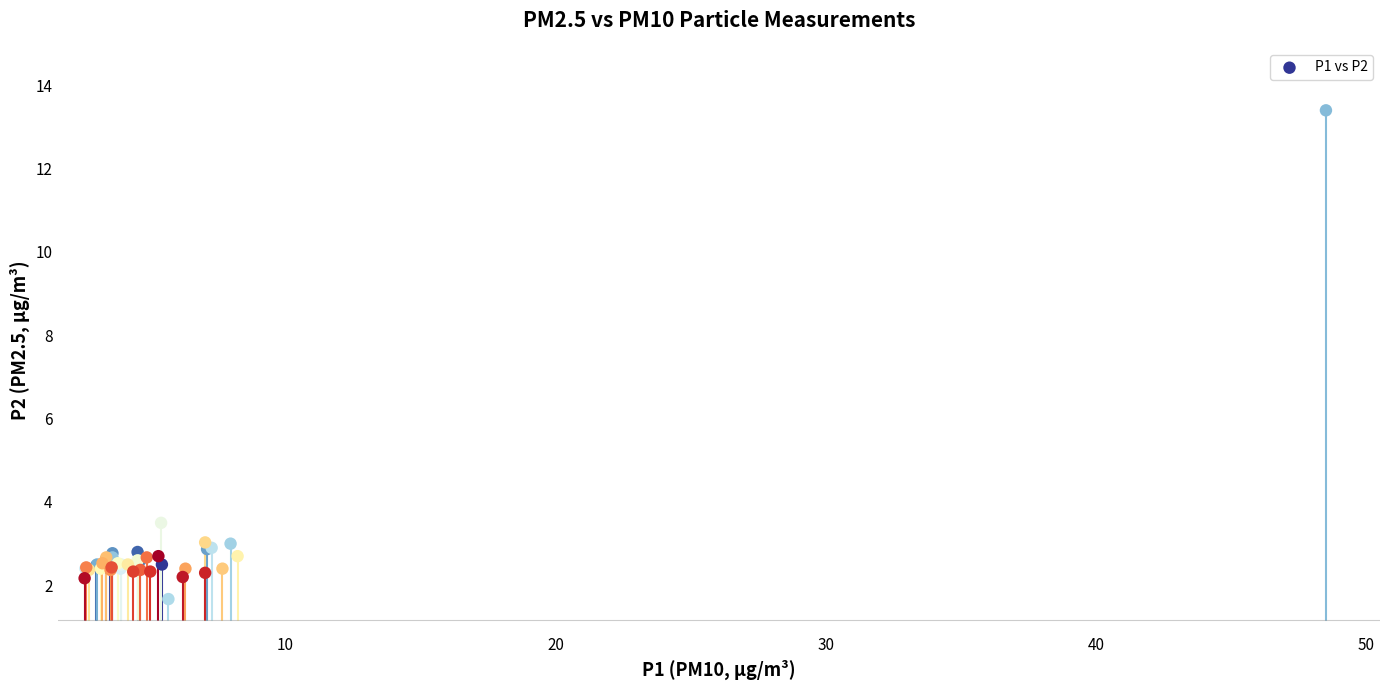

What Y value in the scatter plot is closest to 7?

3.5